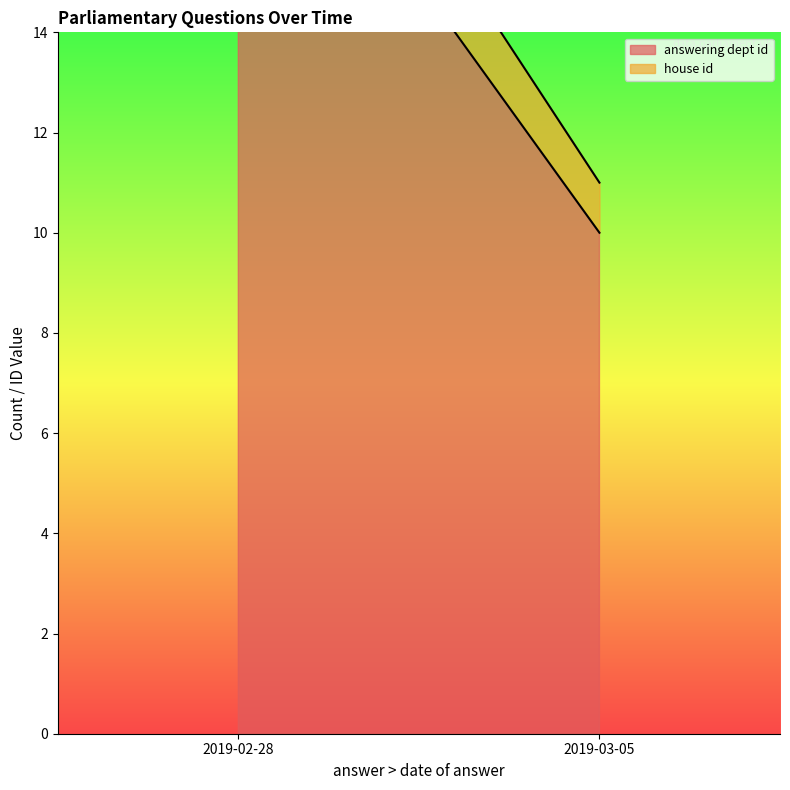

Is the value of answering dept id at 2019-02-28 greater than the value of house id at 2019-02-28?

Yes